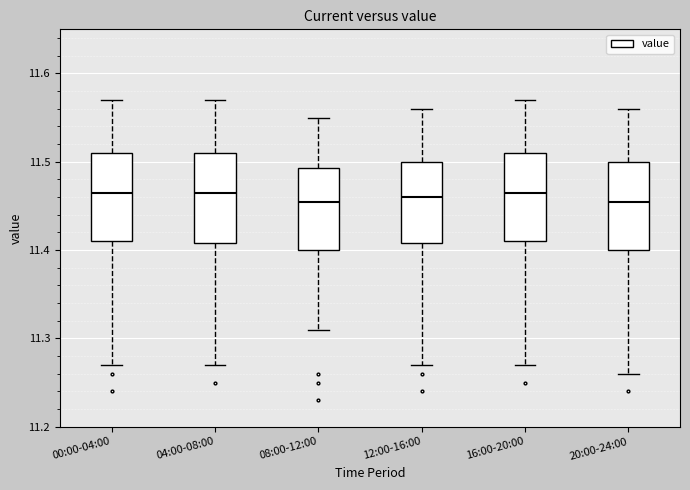

Where does the lower whisker of the box for 12:00-16:00 end on the y-axis? The values are not printed on the chart, so give them approximately, as read against the axis.

11.27